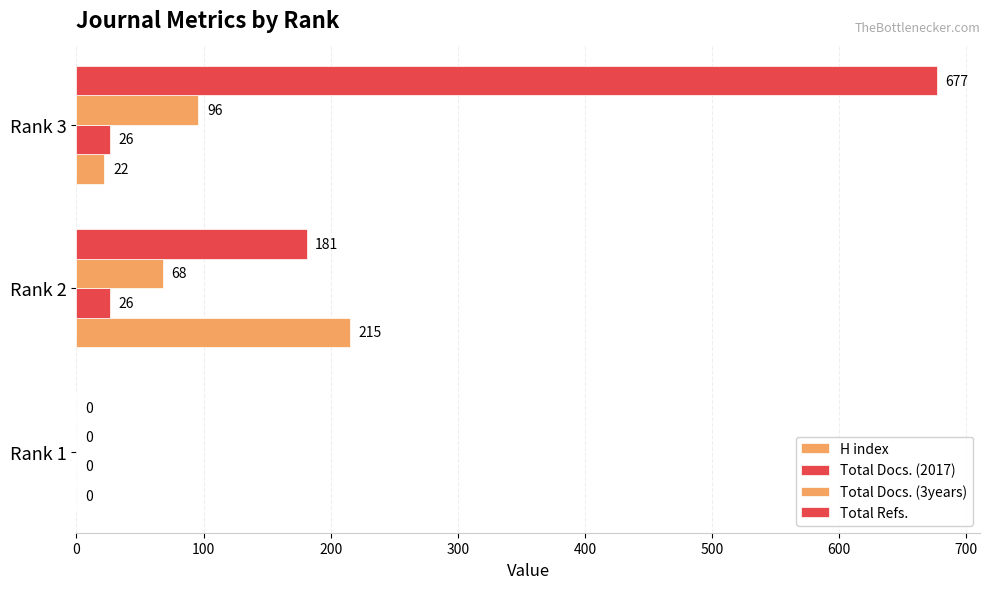

What is the average value of the Total Docs. (3years) series?

55